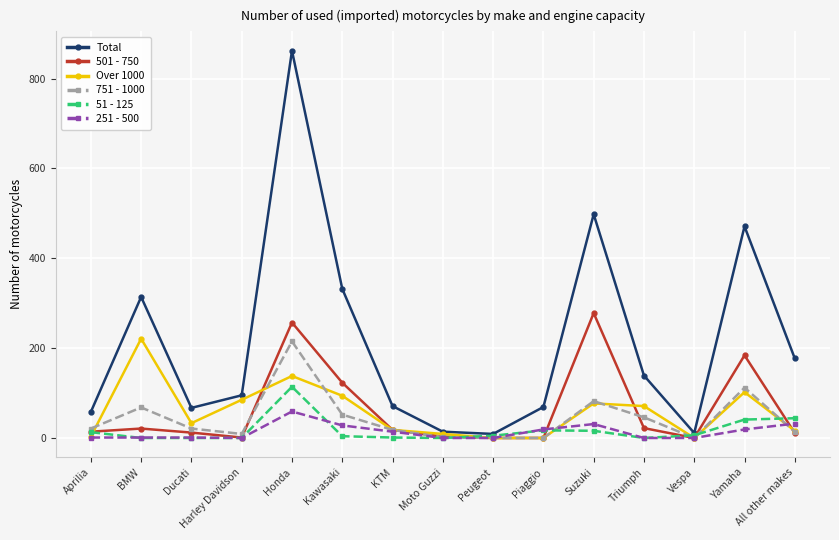

Is the value of 51 - 125 at BMW greater than the value of Over 1000 at Triumph?

No